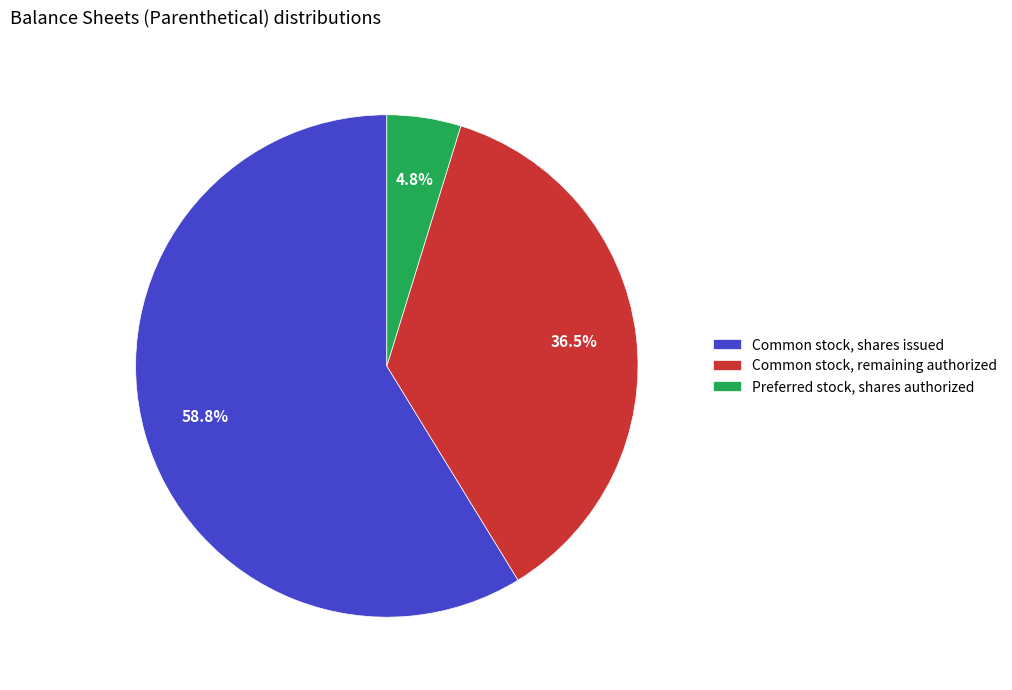

What percentage is the Preferred stock, shares authorized slice, to the nearest percent?

5%